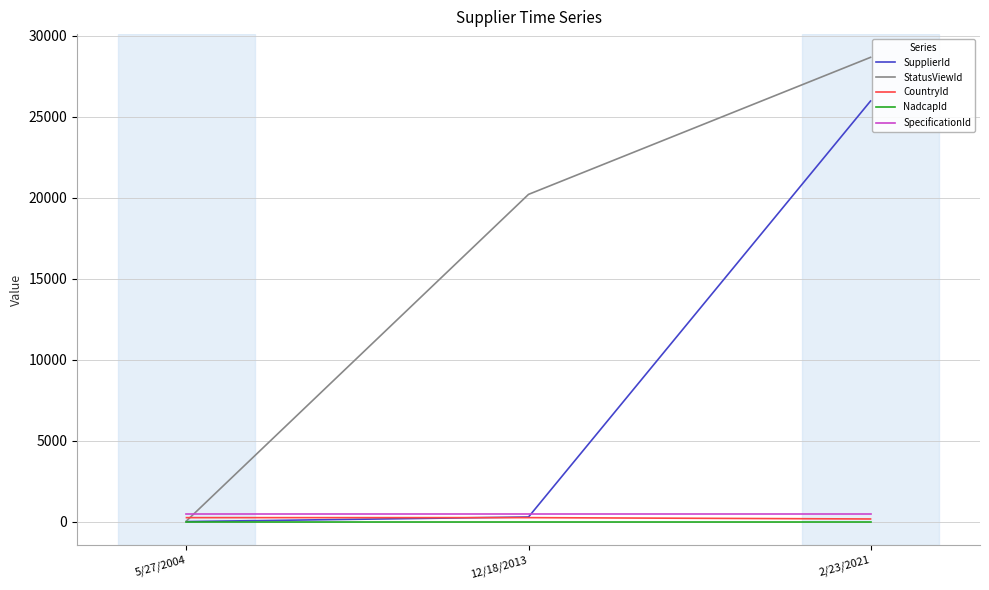

The value of SupplierId at 2/23/2021 is 25963. True or false?

True